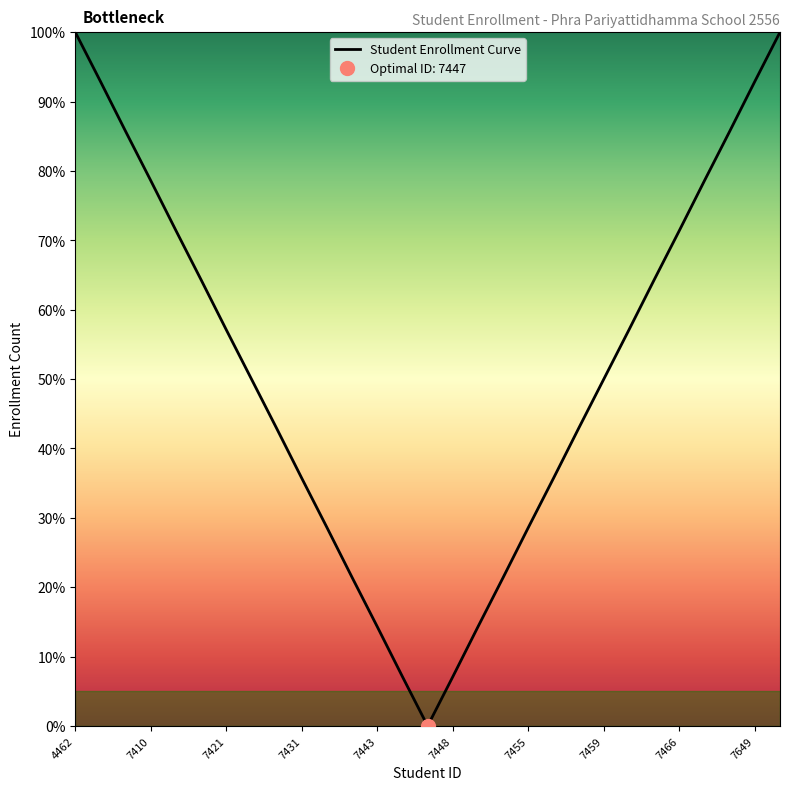

Reading left to right, transcribe all the data shown in this chart.

100.0	92.9	85.7	78.6	71.4	64.3	57.1	50.0	42.9	35.7	28.6	21.4	14.3	7.1	0.0	7.1	14.3	21.4	28.6	35.7	42.9	50.0	57.1	64.3	71.4	78.6	85.7	92.9	100.0